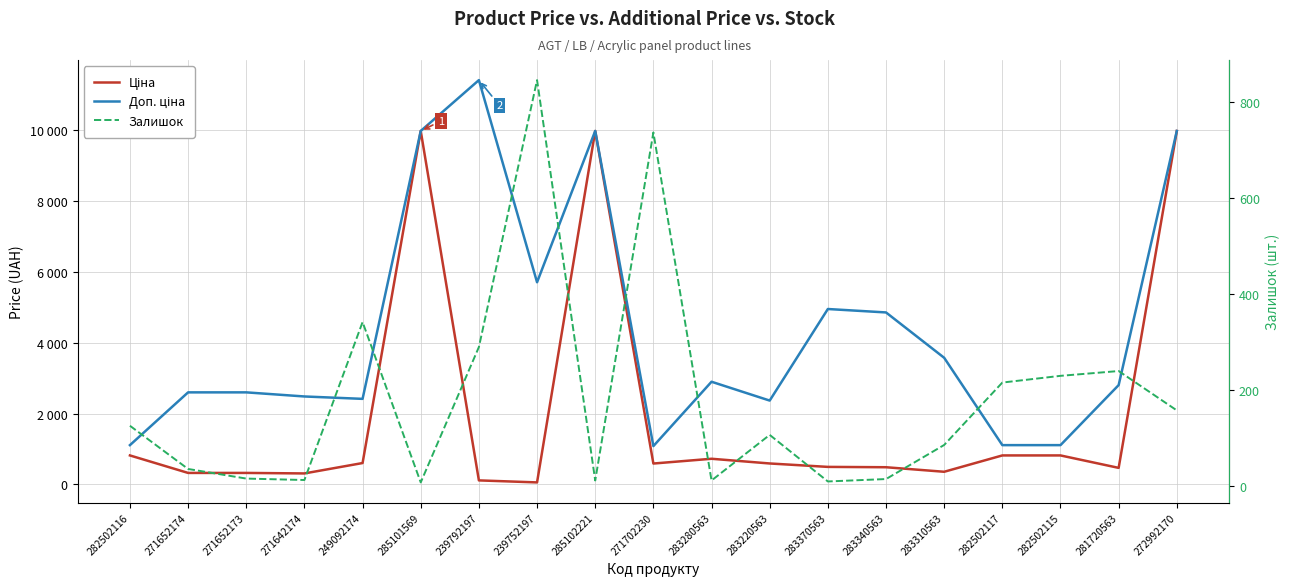

What is the difference between the second highest and second lowest values in the Ціна series?

9860.9